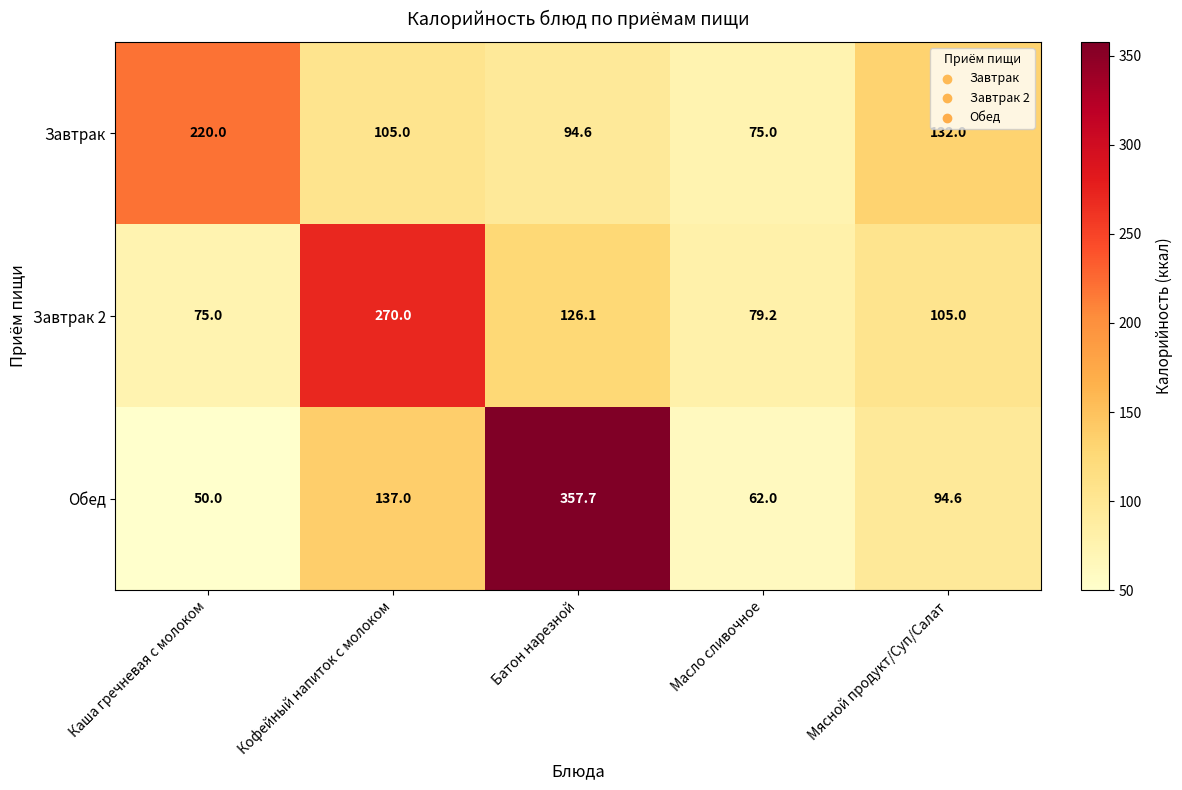

Rank the series by their maximum value, from lowest to highest.

Завтрак, Завтрак 2, Обед